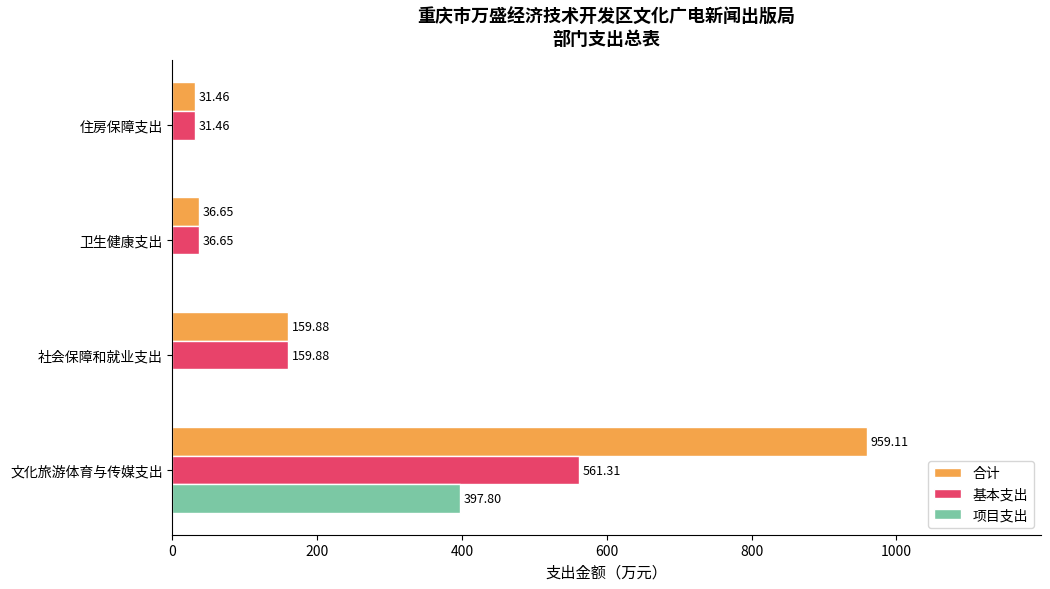

Between 文化旅游体育与传媒支出 and 卫生健康支出, which series saw the biggest shift?

合计